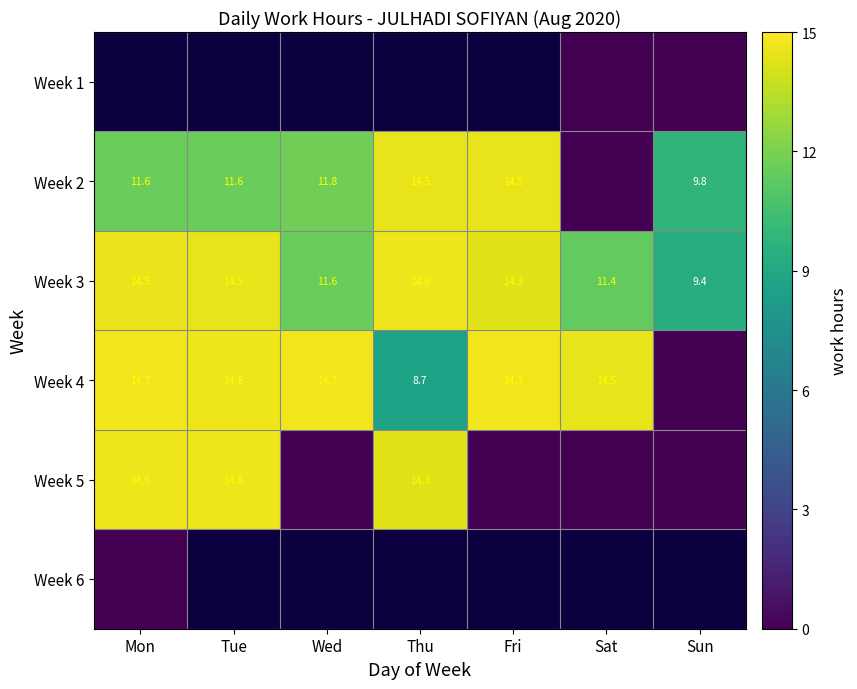

Is the value of Week 4 at Fri greater than the value of Week 5 at Tue?

Yes